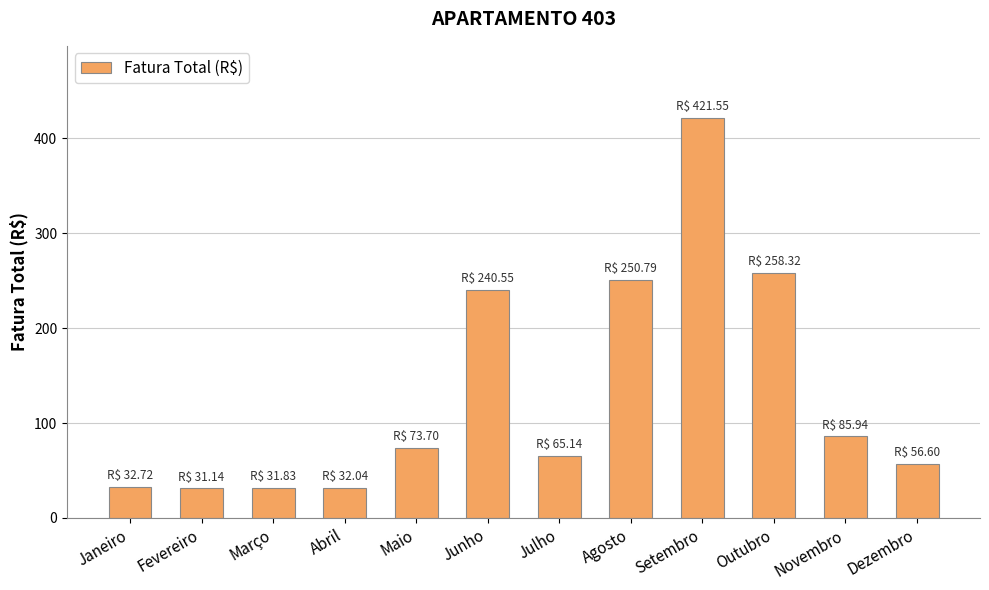

The chart shows a value of 32.7 at Janeiro. True or false?

True